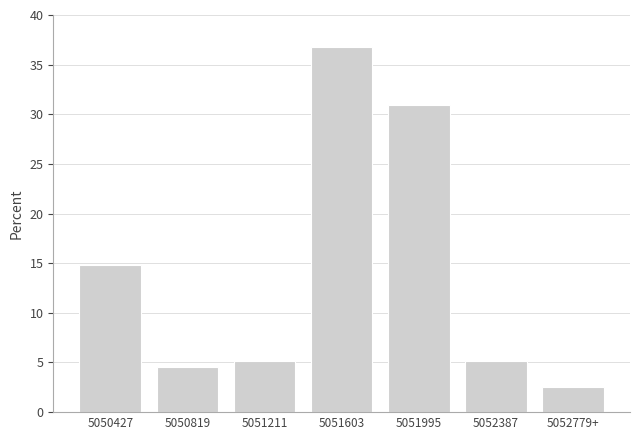

Reading right to left, transcribe all the data shown in this chart.

2.6	5.2	31.0	36.8	5.2	4.5	14.8